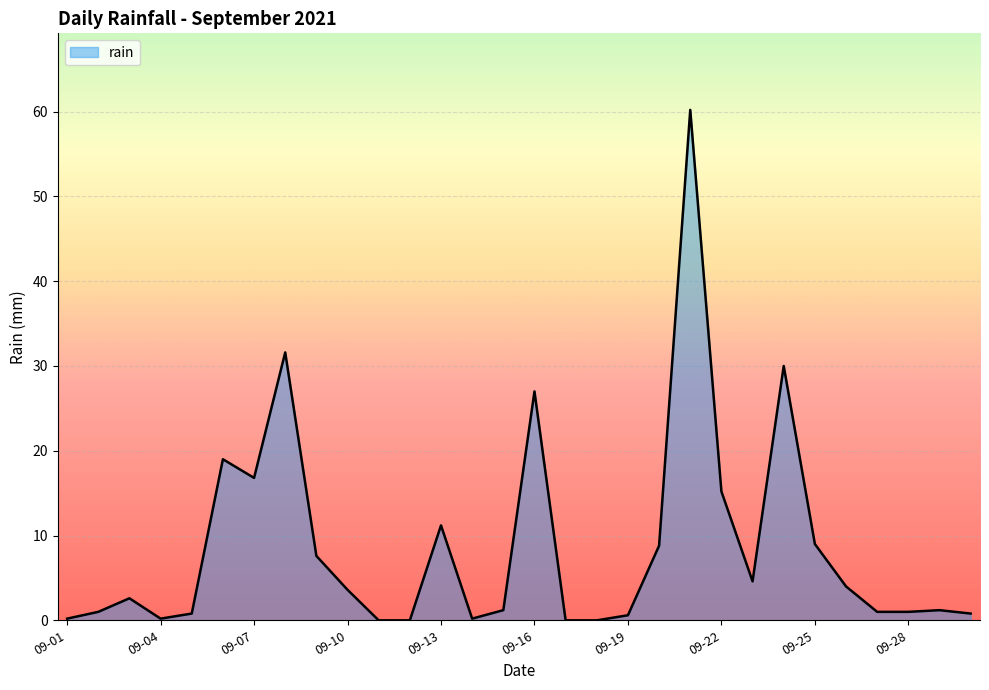

What is the greatest value displayed?

60.2